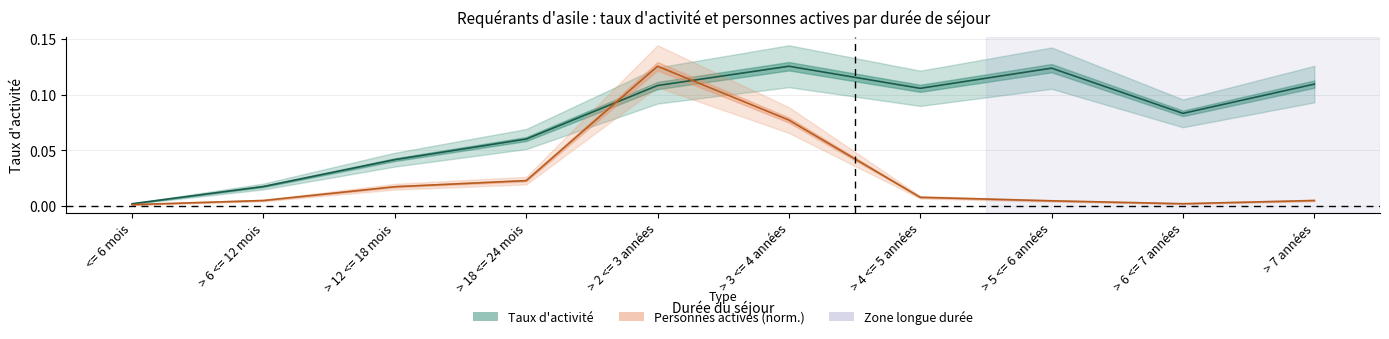

Where do Personnes actives (norm.) and Taux d'activité first cross each other?

> 18 <= 24 mois and > 2 <= 3 années